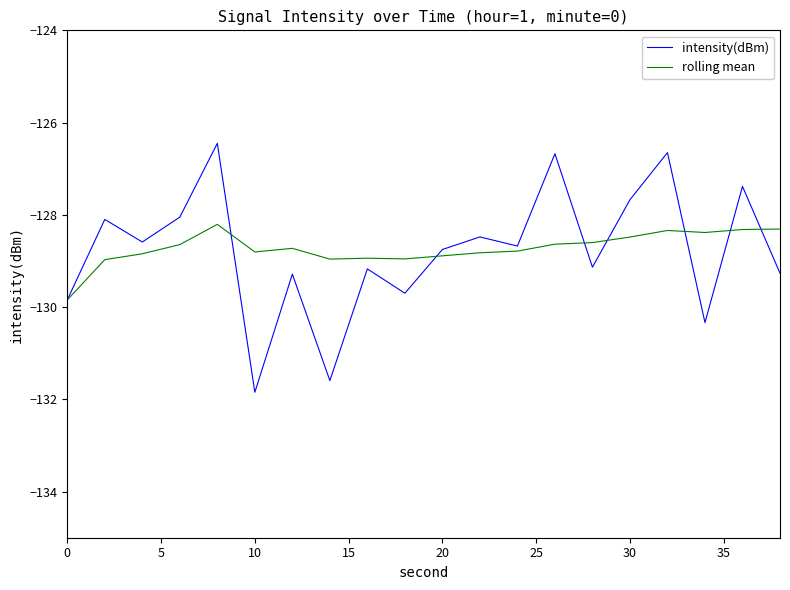

At how many categories does at least one series exceed -131?

20